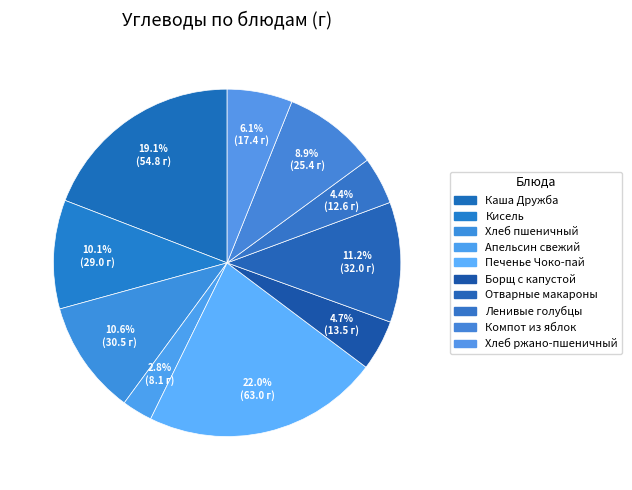

Which has a higher value, Борщ с капустой or Кисель?

Кисель